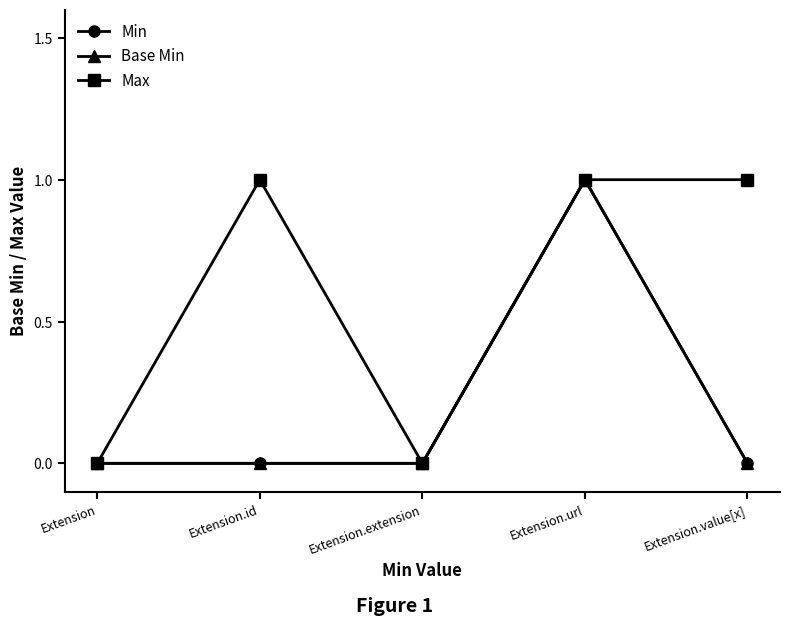

Does the chart have visible grid lines?

No